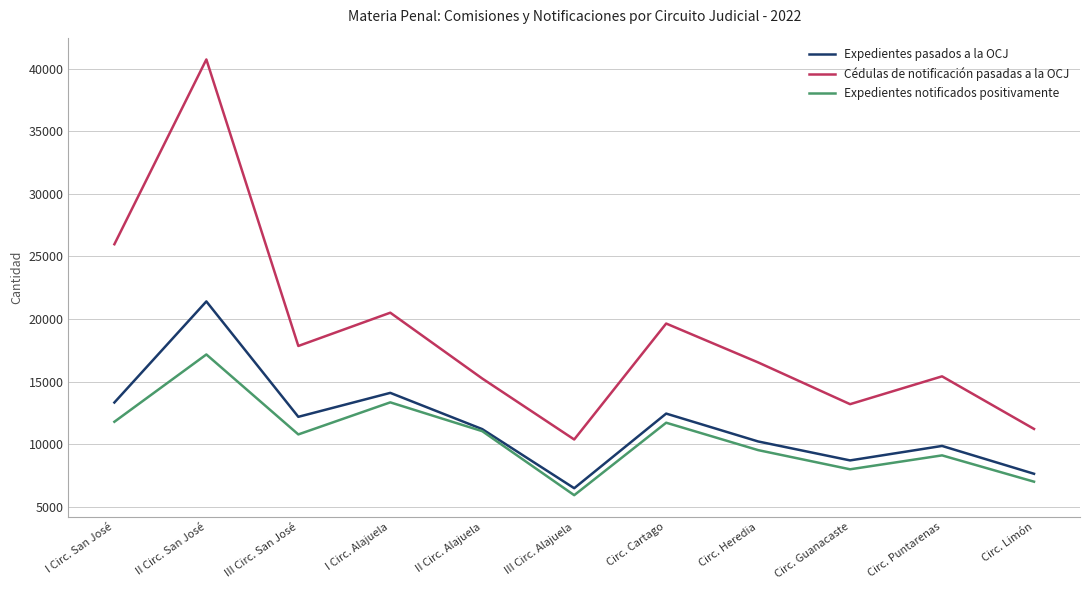

Which series changed the most between I Circ. Alajuela and Circ. Guanacaste?

Cédulas de notificación pasadas a la OCJ